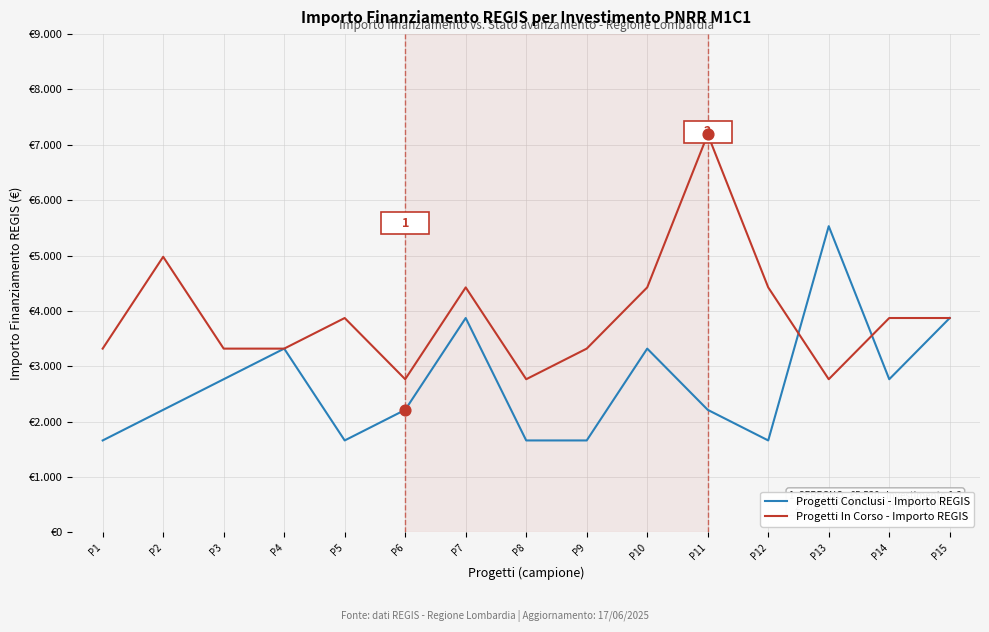

What are all the series names shown in the legend?

Progetti Conclusi - Importo REGIS, Progetti In Corso - Importo REGIS